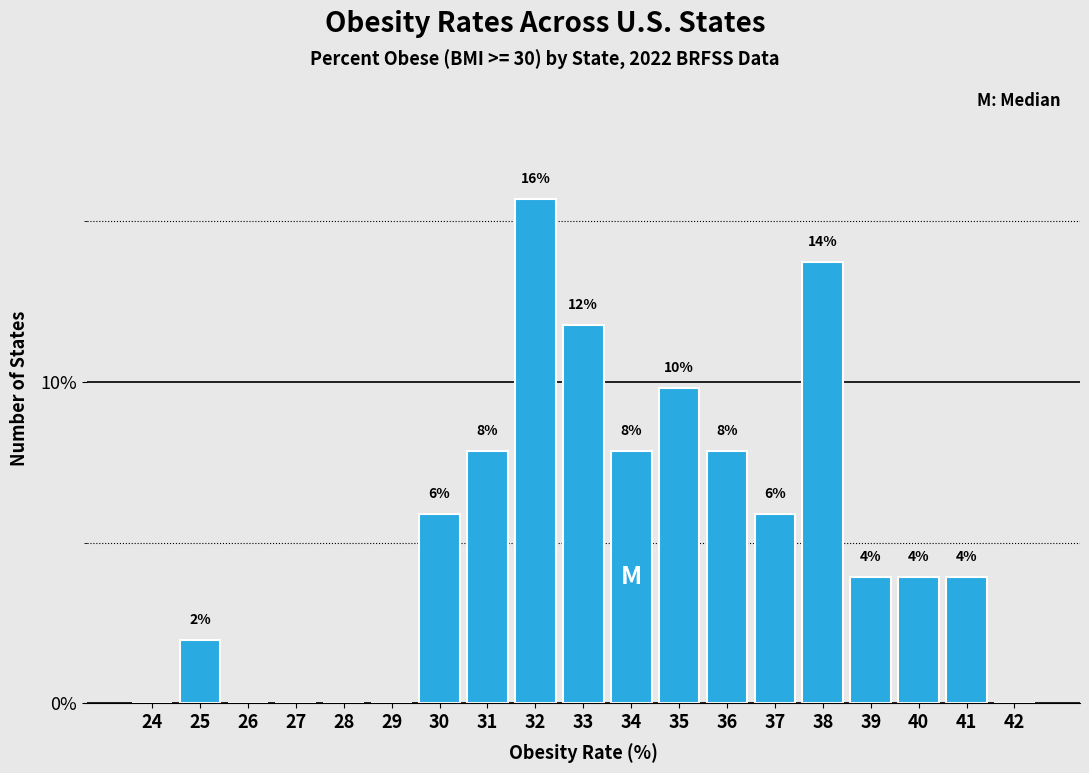

Are the bars horizontal?

No